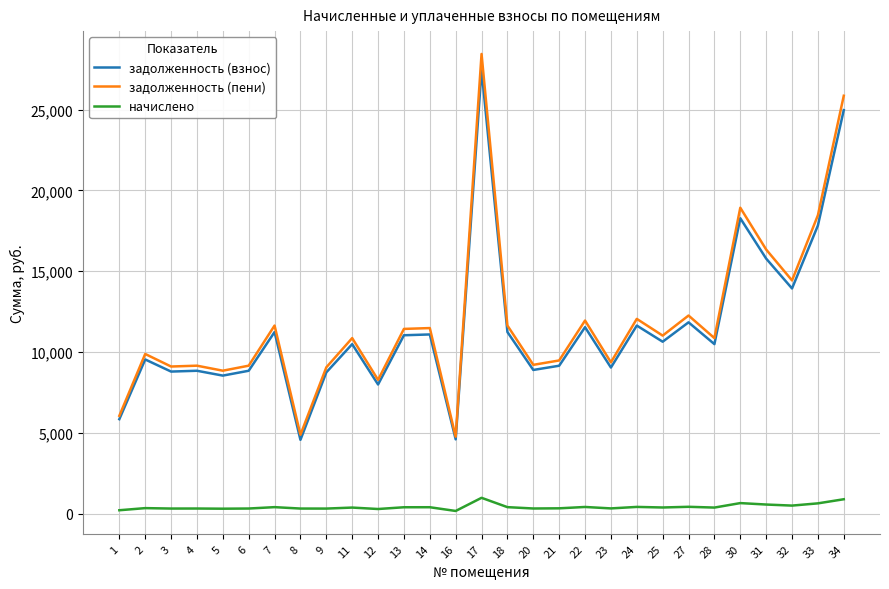

What is the sum of all задолженность (взнос) values?

332779.4